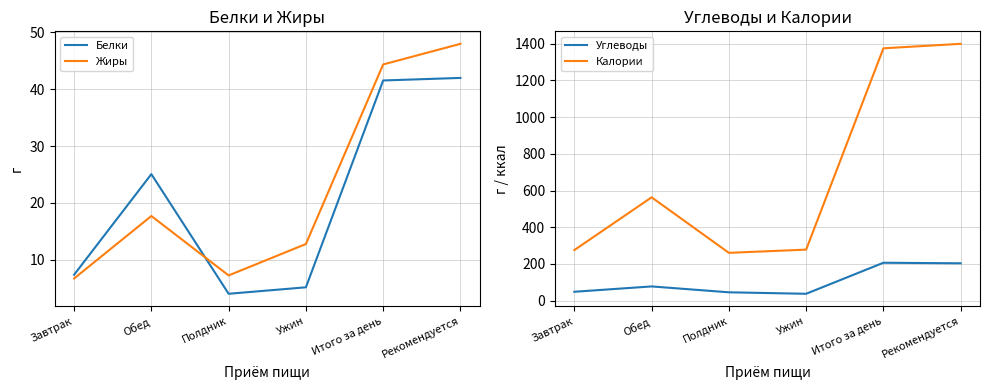

In Калории, how many points are higher than both neighbors (excluding endpoints)?

1